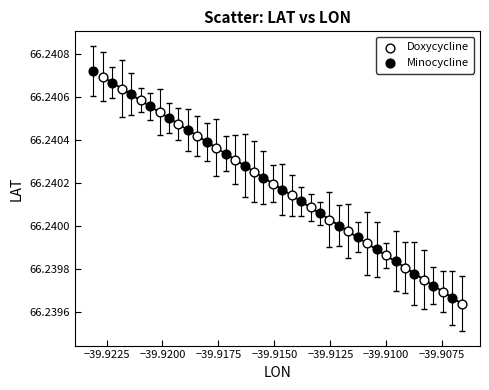

Which series has the largest Y range (max minus min)?

Doxycycline